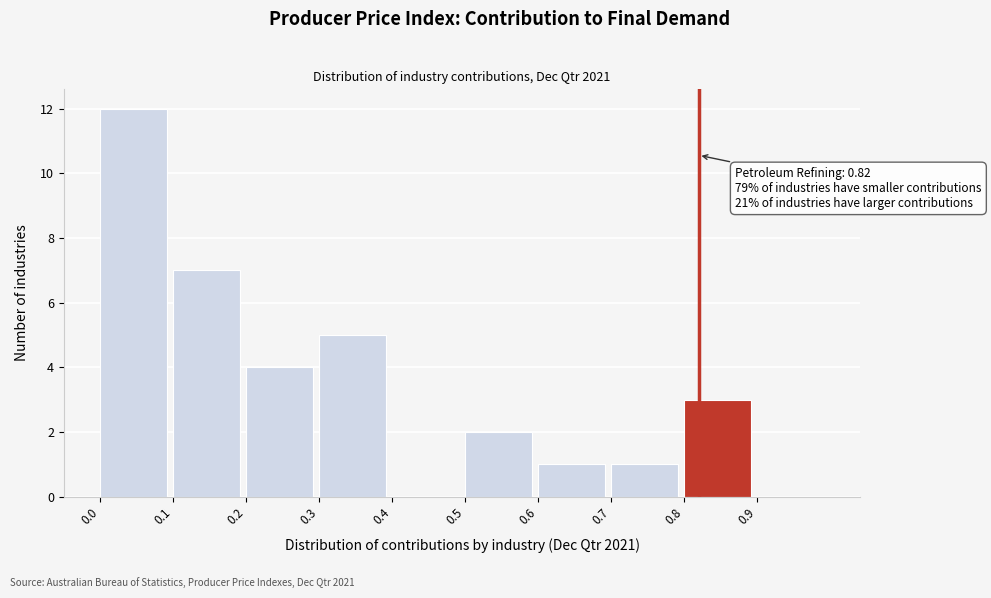

Over which range of the x-axis is the bar tallest?

0.0 to 0.1